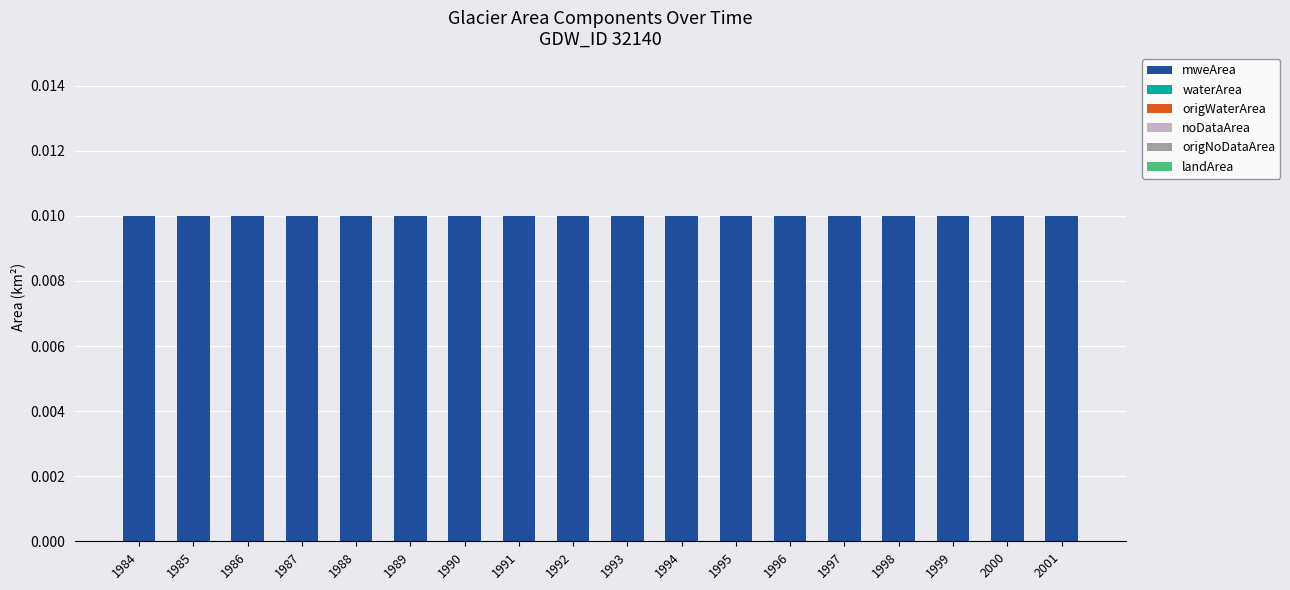

At which label does mweArea reach its minimum?

1984